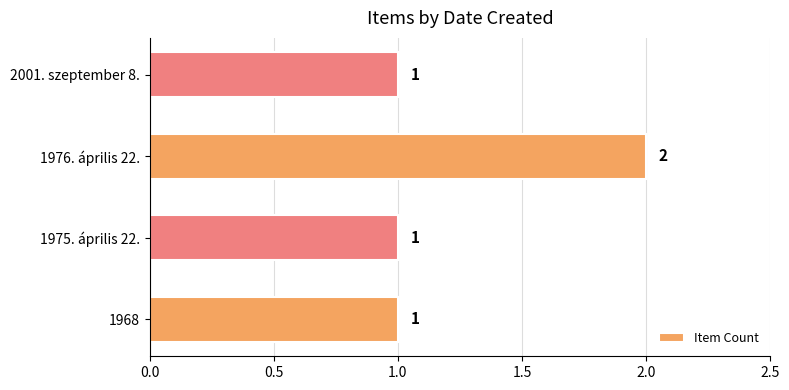

True or false: the data shows 0 at 2001. szeptember 8..

False